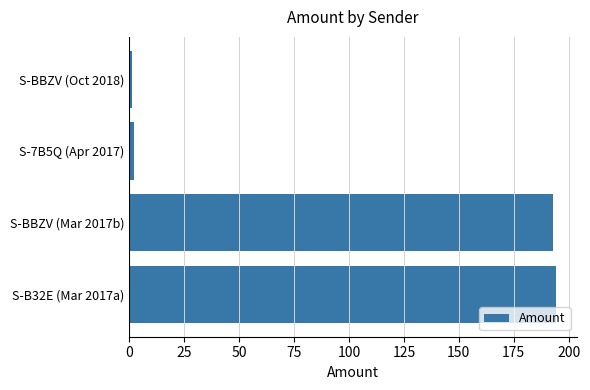

Does the chart contain stacked bars?

No